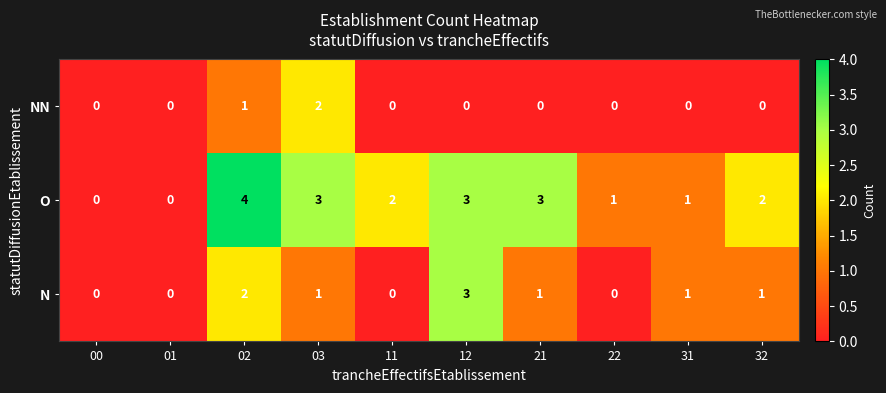

Reading right to left, extract all data points from this chart.

NN: 0	0	0	0	0	0	2	1	0	0
O: 2	1	1	3	3	2	3	4	0	0
N: 1	1	0	1	3	0	1	2	0	0